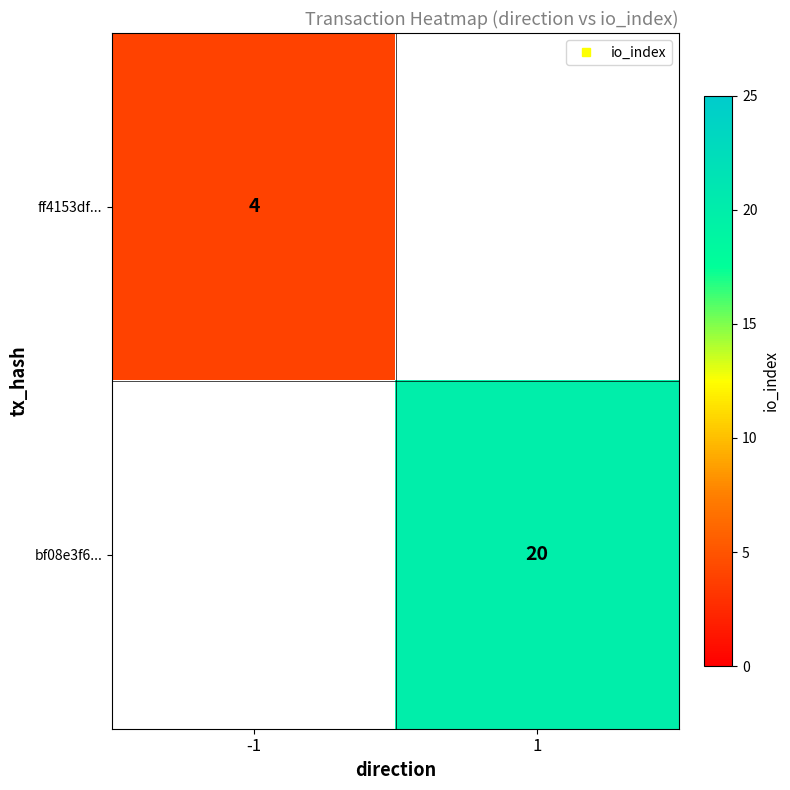

At which label does ff4153df... reach its peak?

-1